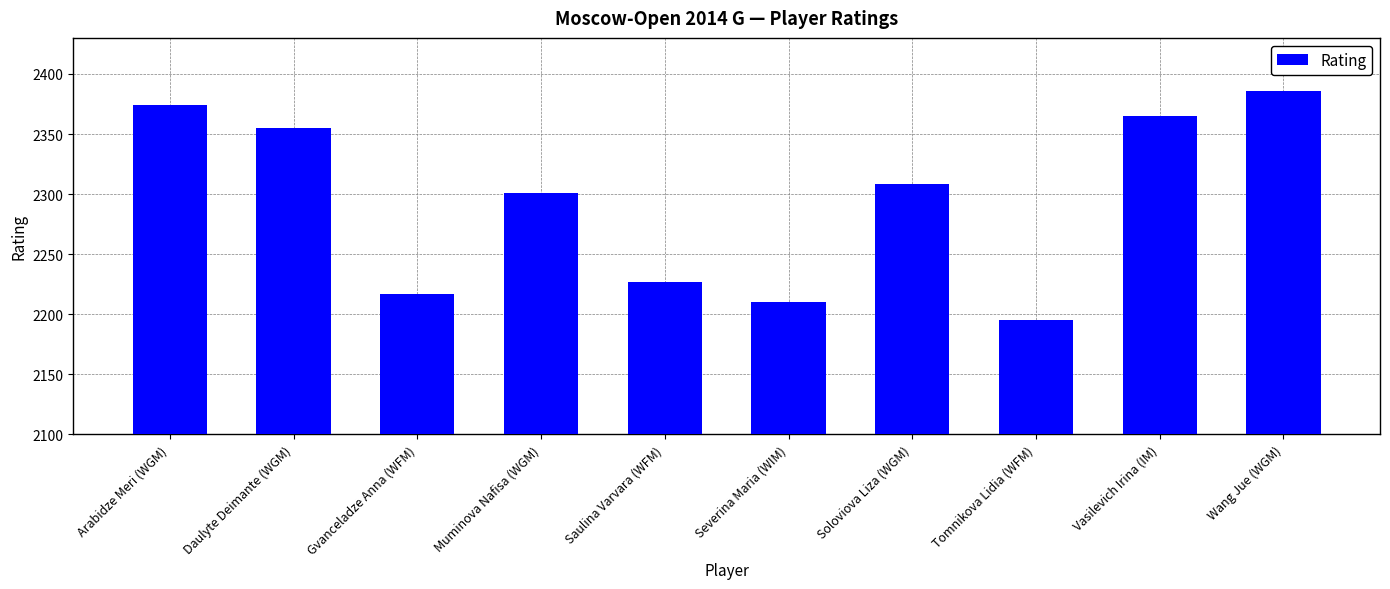

The value at Saulina Varvara (WFM) is 1067. True or false?

False